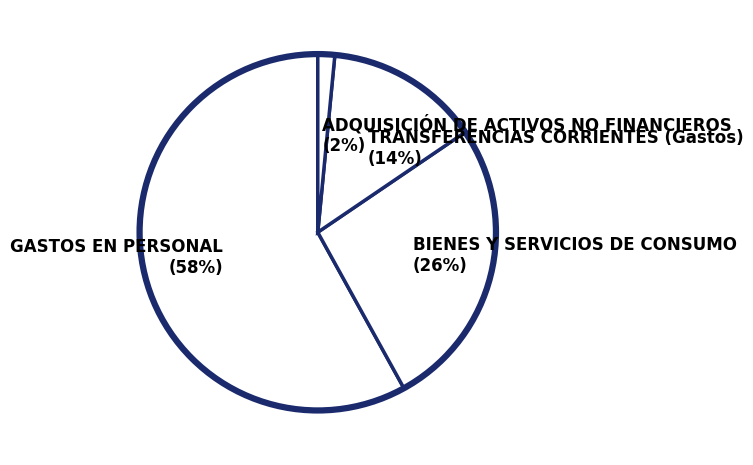

The ADQUISICIÓN DE ACTIVOS NO FINANCIEROS slice represents 13% of the pie. True or false?

False